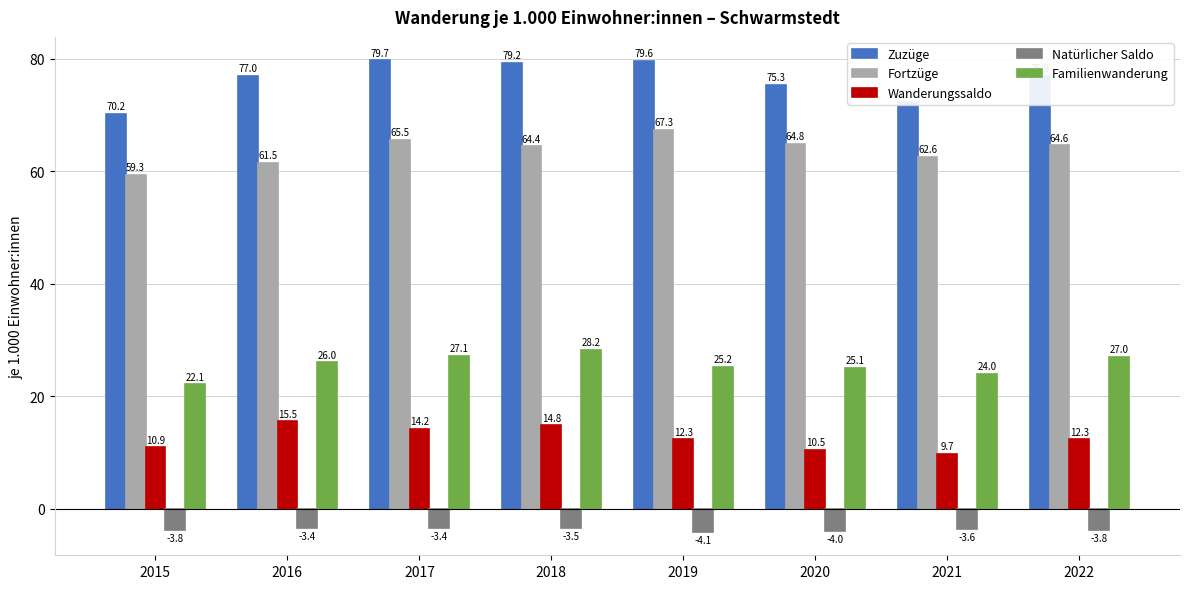

List the labels in order of Familienwanderung value, largest first.

2018, 2017, 2022, 2016, 2019, 2020, 2021, 2015